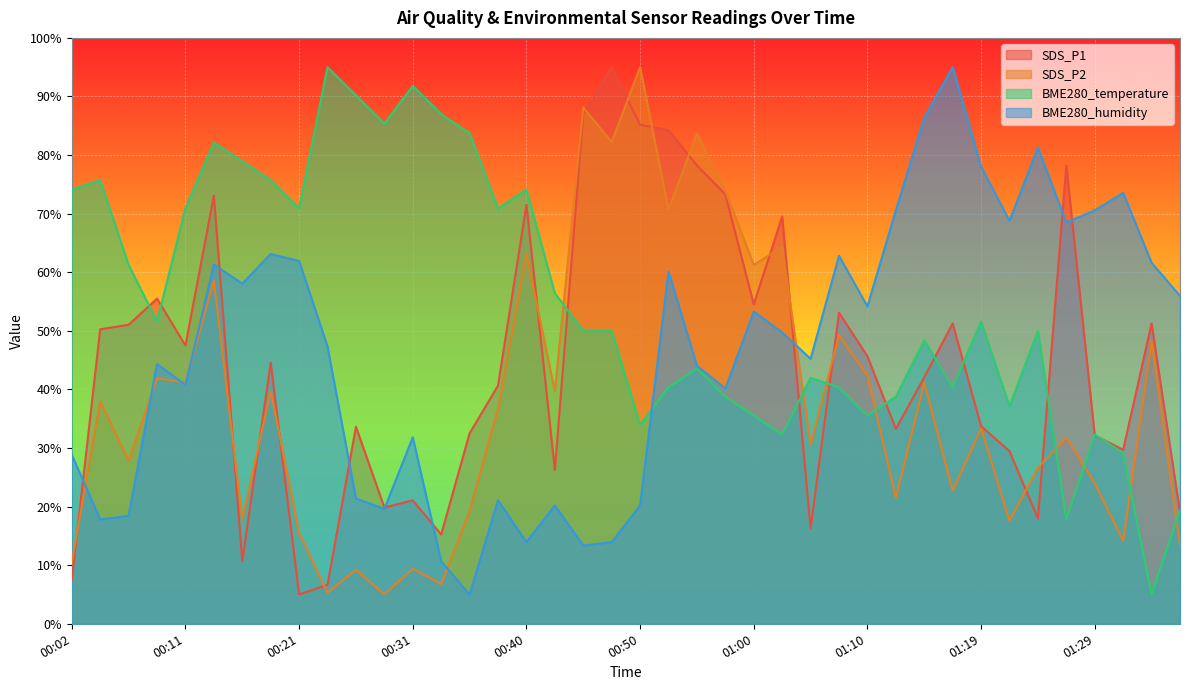

Between 01:19 and 00:16, which is larger?

01:19